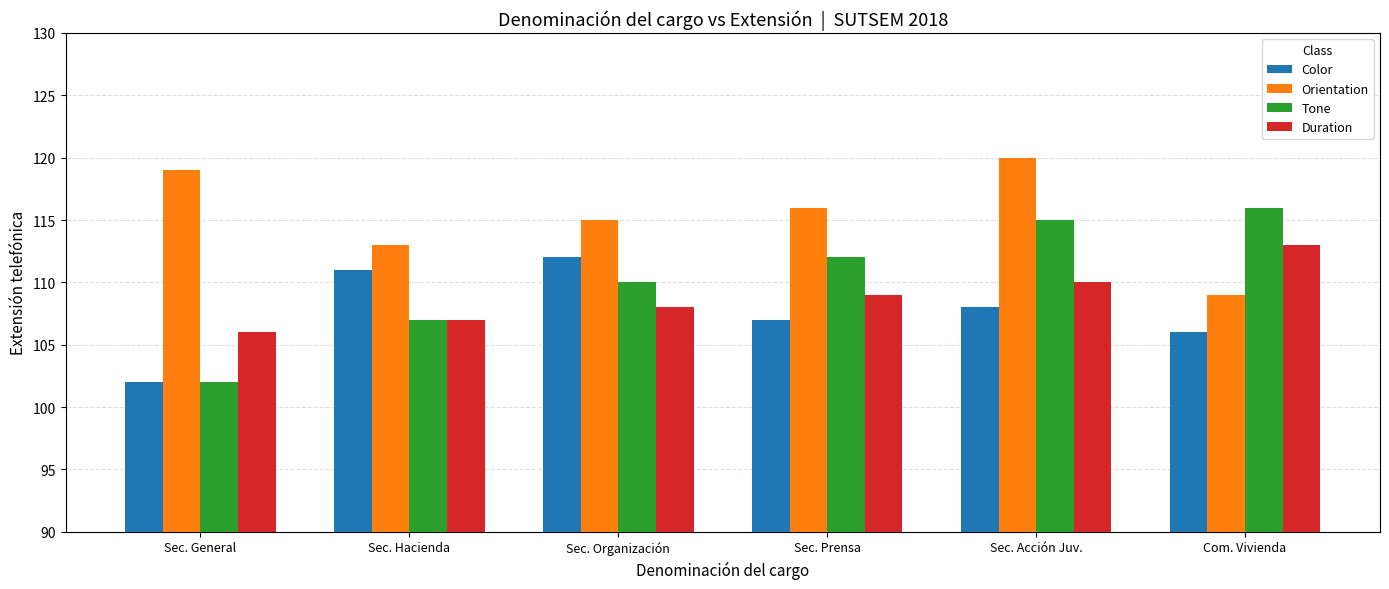

Reading left to right, transcribe all the data shown in this chart.

Color: Sec. General=102	Sec. Hacienda=111	Sec. Organización=112	Sec. Prensa=107	Sec. Acción Juv.=108	Com. Vivienda=106
Orientation: Sec. General=119	Sec. Hacienda=113	Sec. Organización=115	Sec. Prensa=116	Sec. Acción Juv.=120	Com. Vivienda=109
Tone: Sec. General=102	Sec. Hacienda=107	Sec. Organización=110	Sec. Prensa=112	Sec. Acción Juv.=115	Com. Vivienda=116
Duration: Sec. General=106	Sec. Hacienda=107	Sec. Organización=108	Sec. Prensa=109	Sec. Acción Juv.=110	Com. Vivienda=113